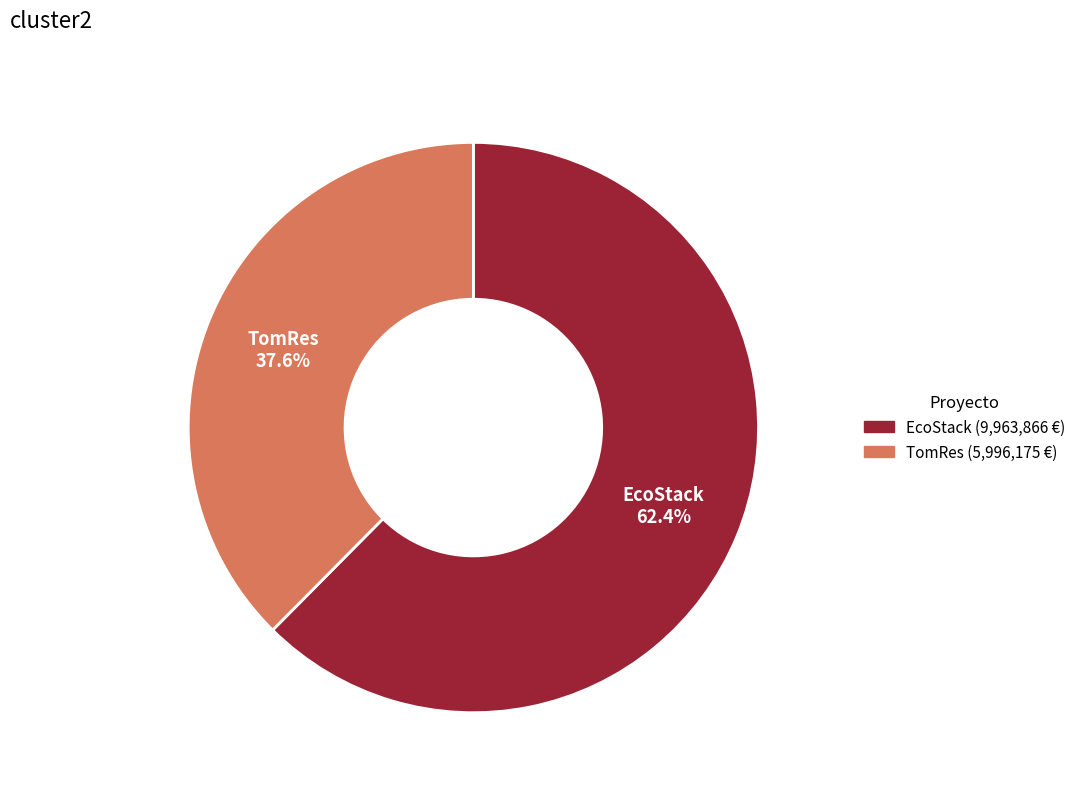

Is there a majority slice in this chart?

Yes